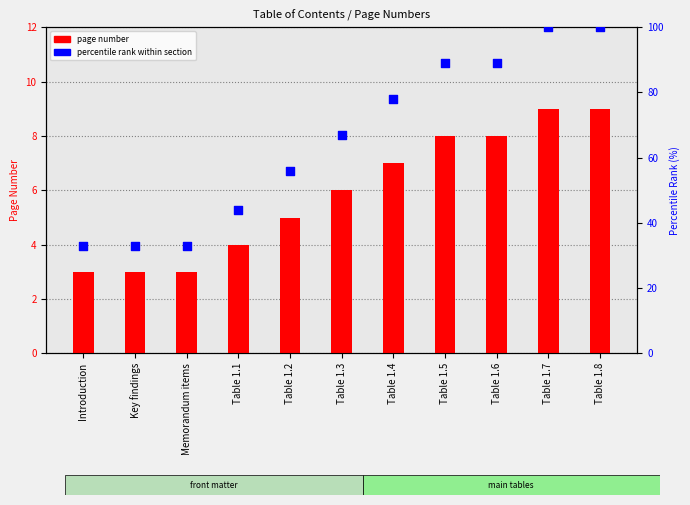

What is the total value across all series at Table 1.3?

73